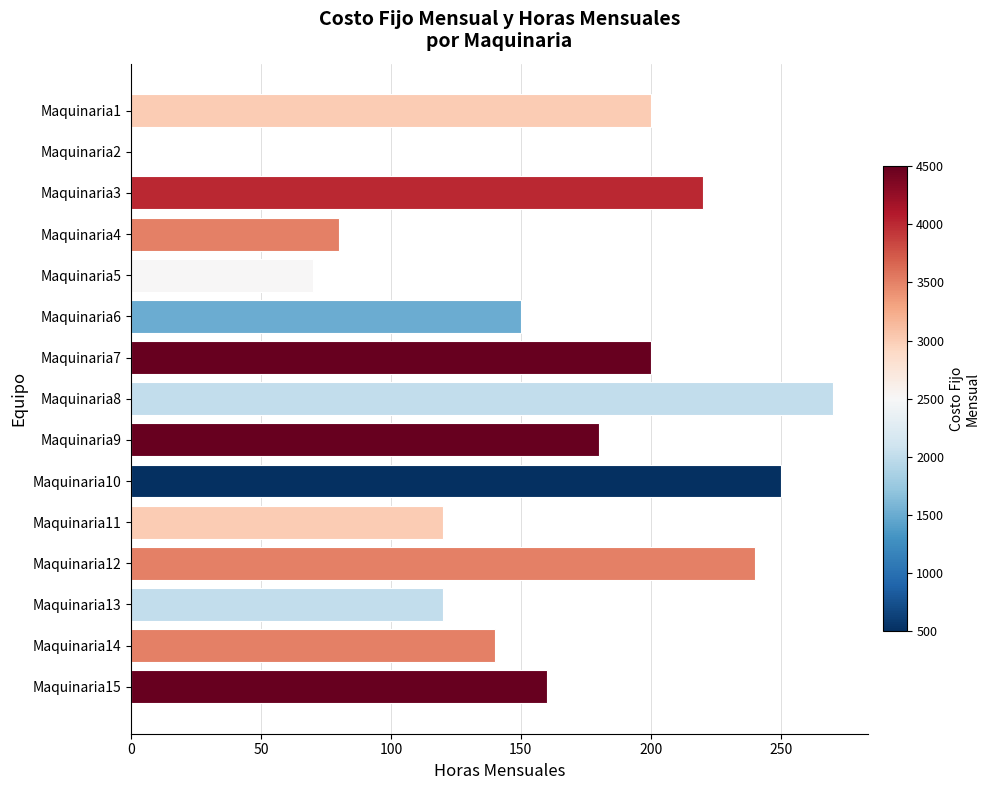

Approximately how many times larger is the value at Maquinaria9 compared to Maquinaria14?

1.3